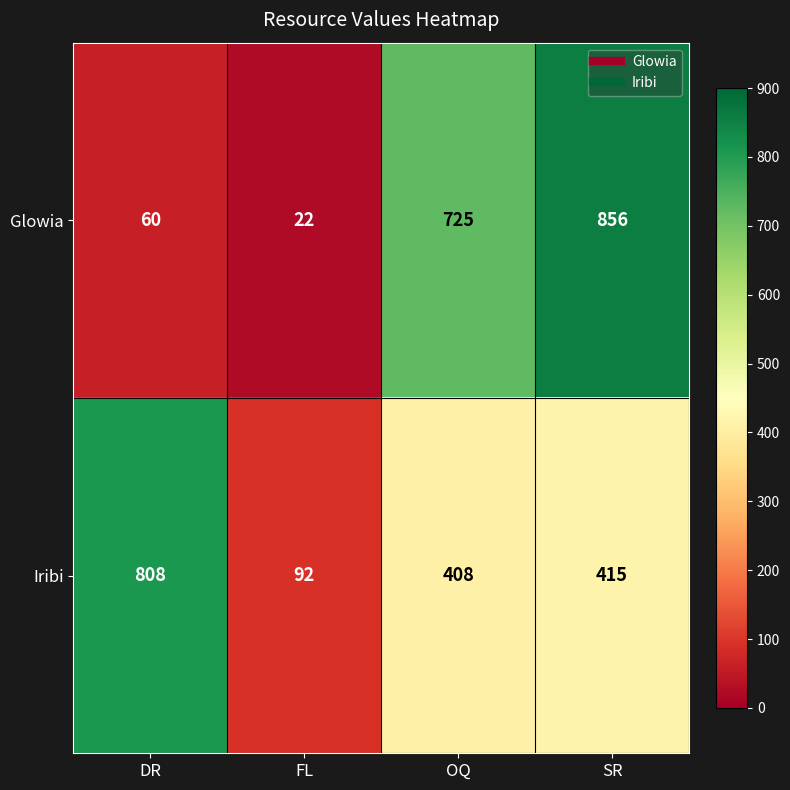

How many data points in Iribi are less than 415?

2